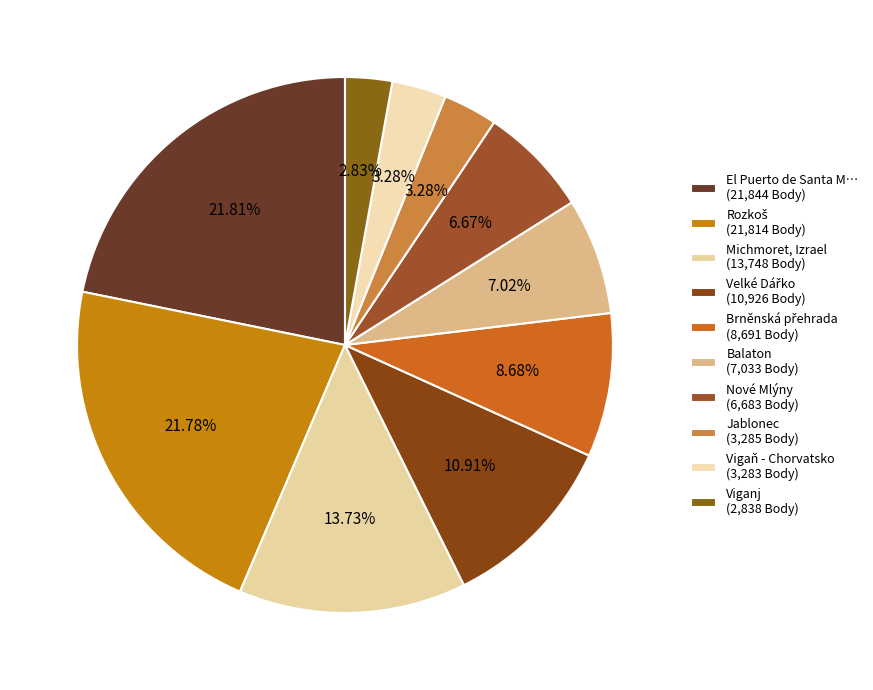

How many segments does this pie chart have?

10